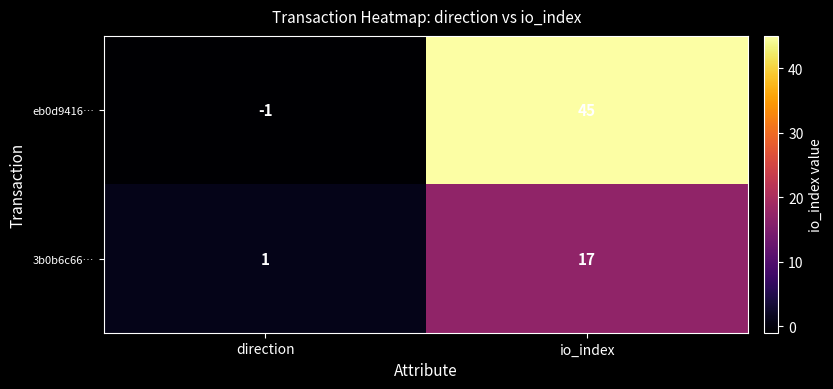

Which series has the largest range (max minus min)?

eb0d9416…